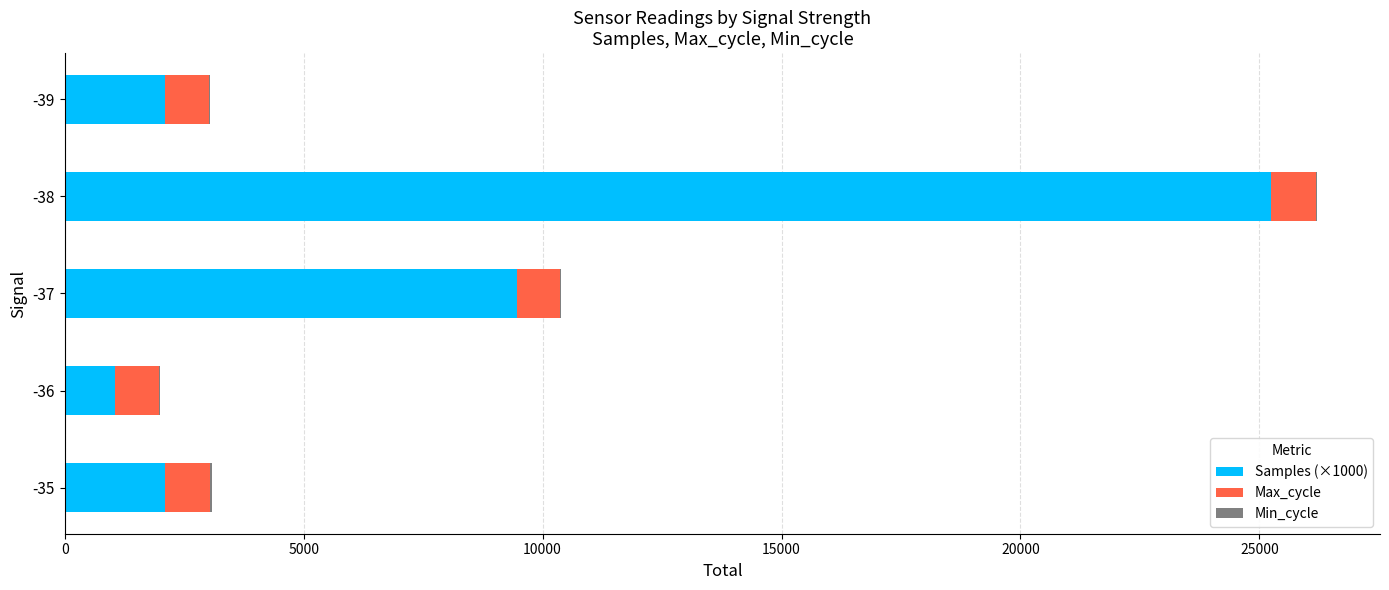

At which category is the sum across all series the highest?

-38